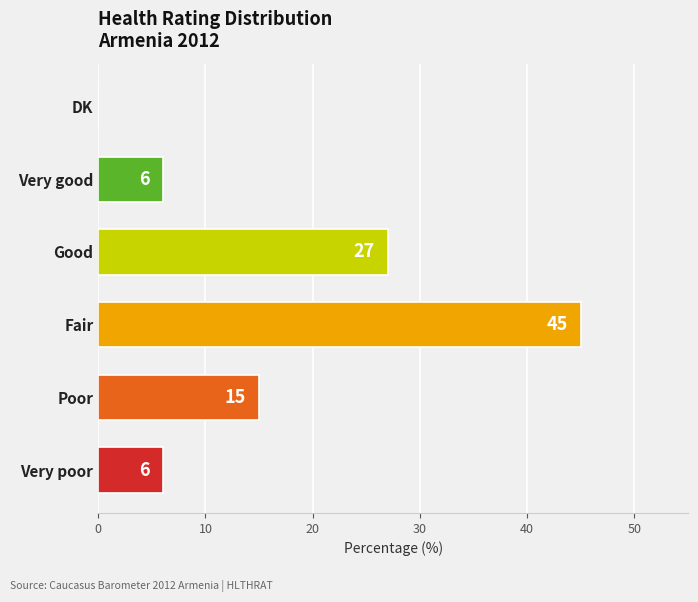

What is the maximum value shown in the chart?

45